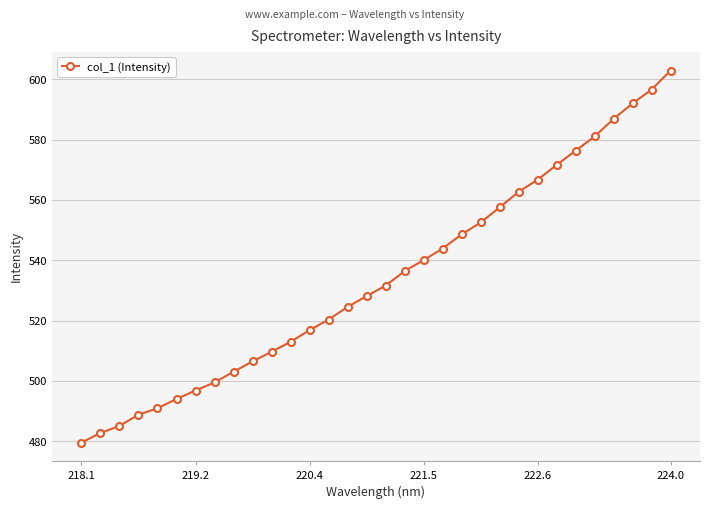

What is the difference between the second highest and minimum values?

116.9